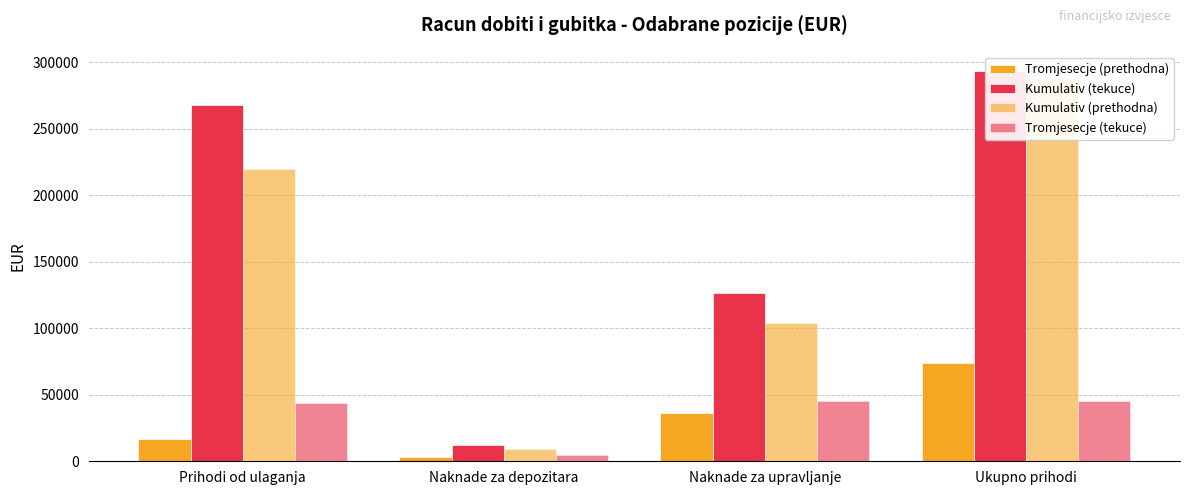

Reading left to right, transcribe all the data shown in this chart.

Tromjesecje (prethodna): 16529	3357	36620	74026
Kumulativ (tekuce): 268136	12304	126768	293353
Kumulativ (prethodna): 219778	9549	104166	288614
Tromjesecje (tekuce): 44037	4388	45207	45561